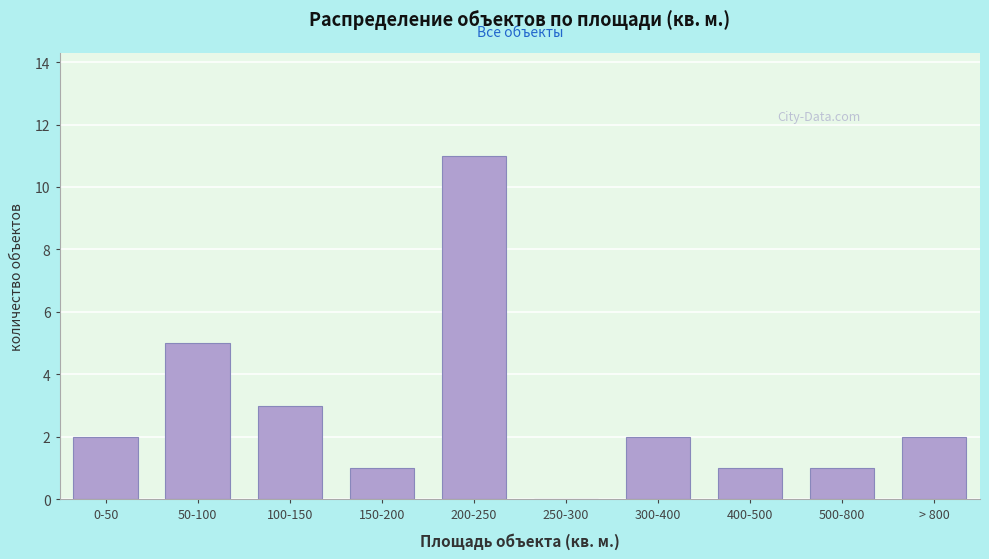

Reading right to left, transcribe all the data shown in this chart.

> 800=2	500-800=1	400-500=1	300-400=2	250-300=0	200-250=11	150-200=1	100-150=3	50-100=5	0-50=2